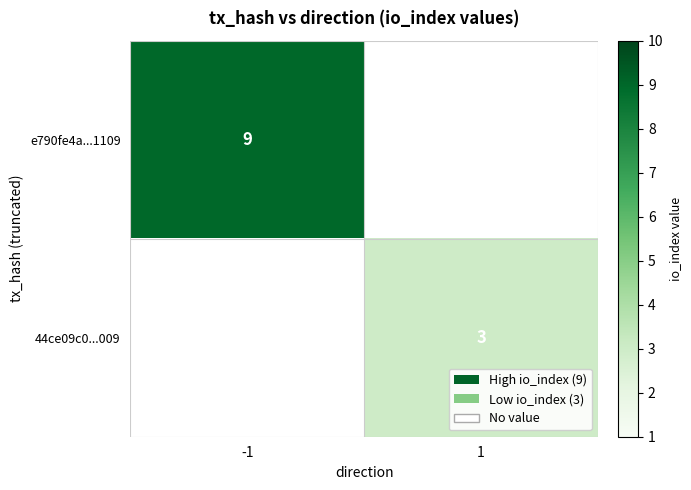

True or false: 44ce09c0...009 has a value of 3 at 1.

True